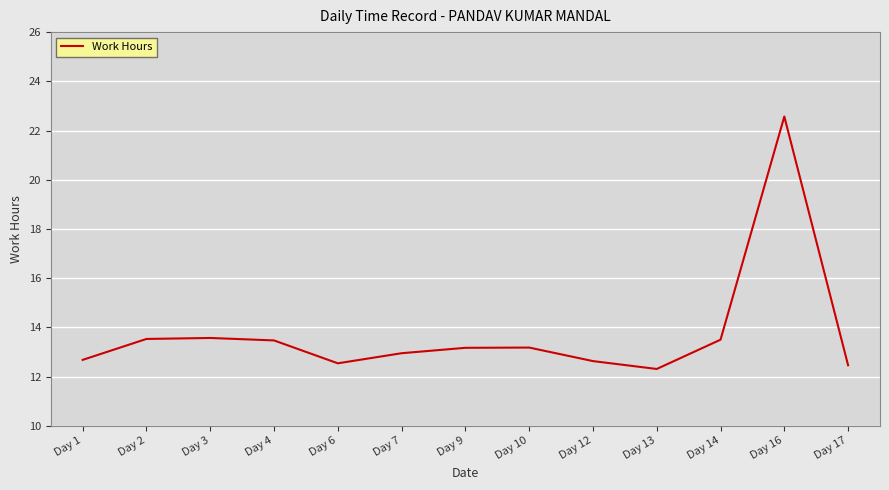

Is this an area chart (filled region under the line)?

No